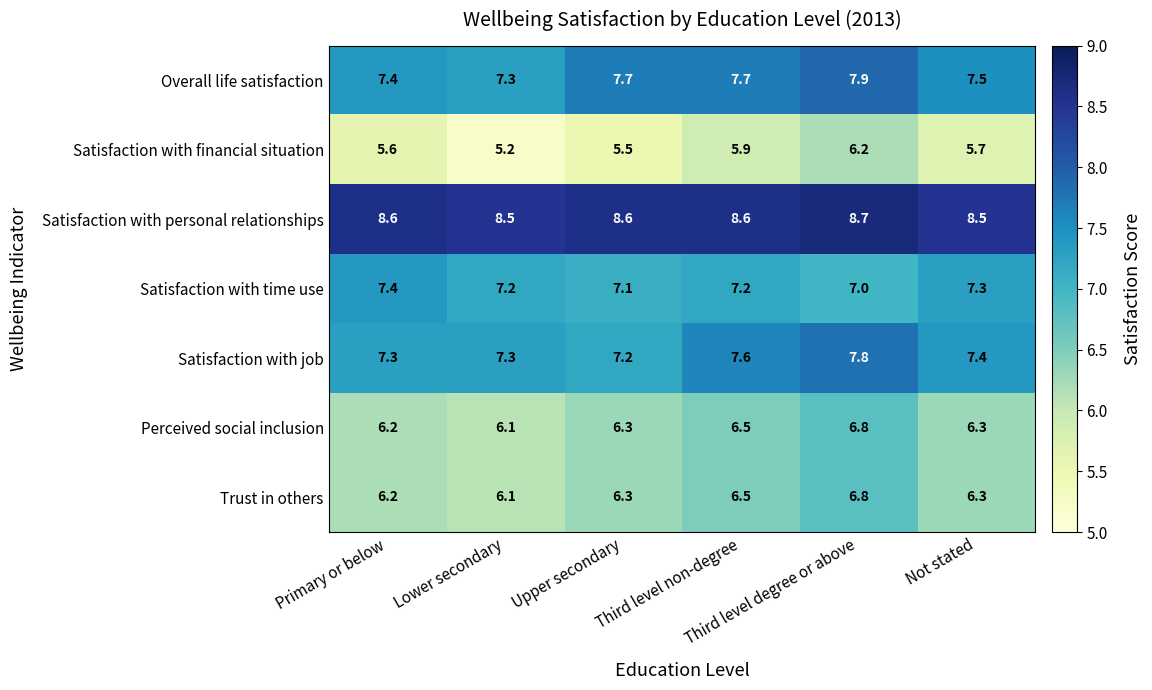

What is the difference between the maximum and second lowest values in the Trust in others series?

0.6